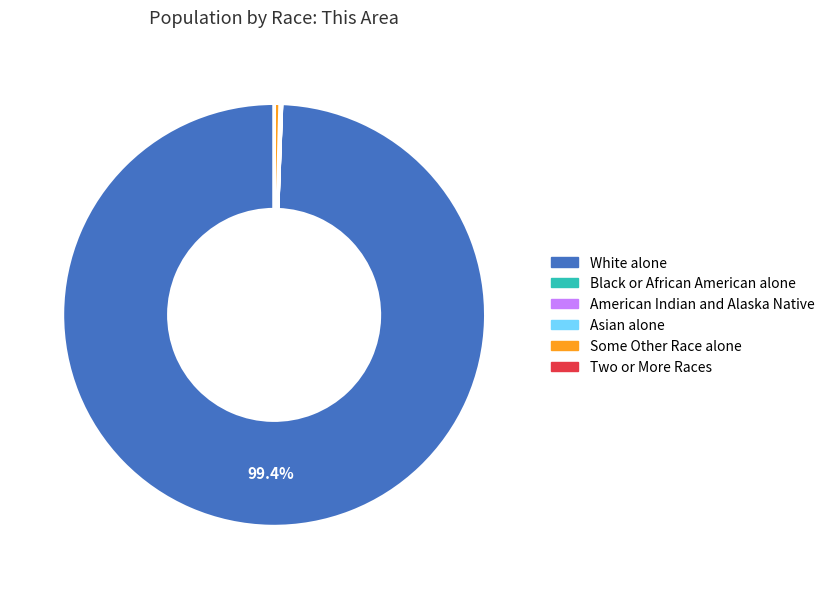

To the nearest percent, what is the average slice percentage?

17%